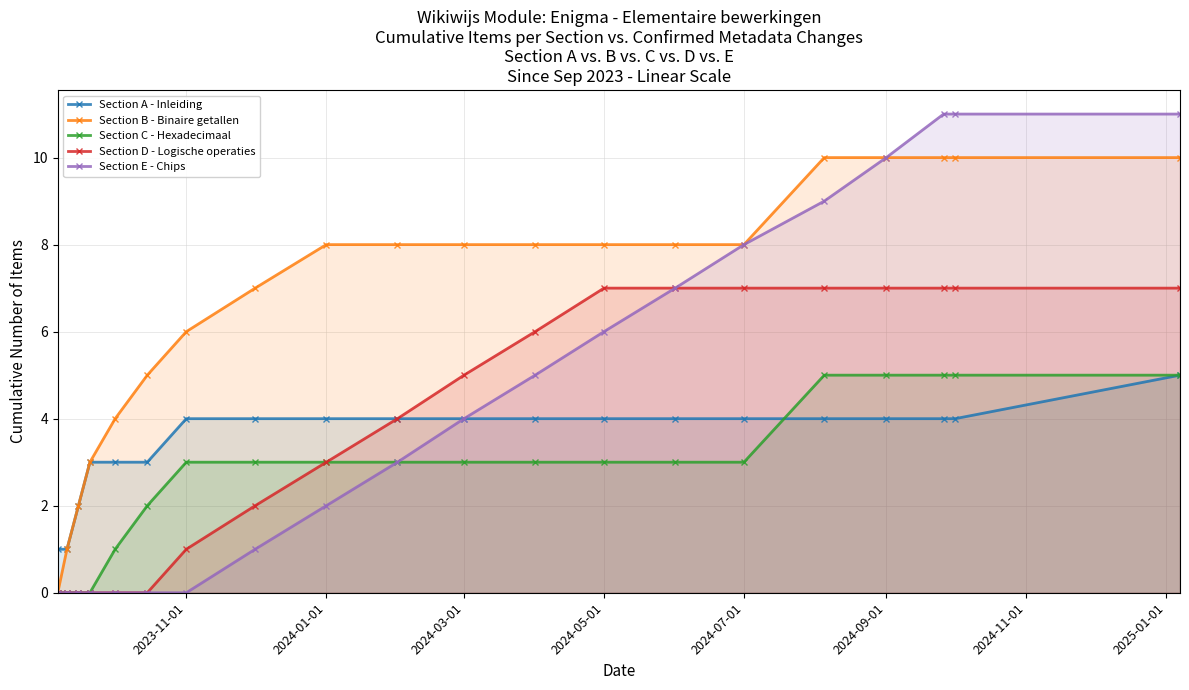

Does the chart display data point markers on the line(s)?

Yes